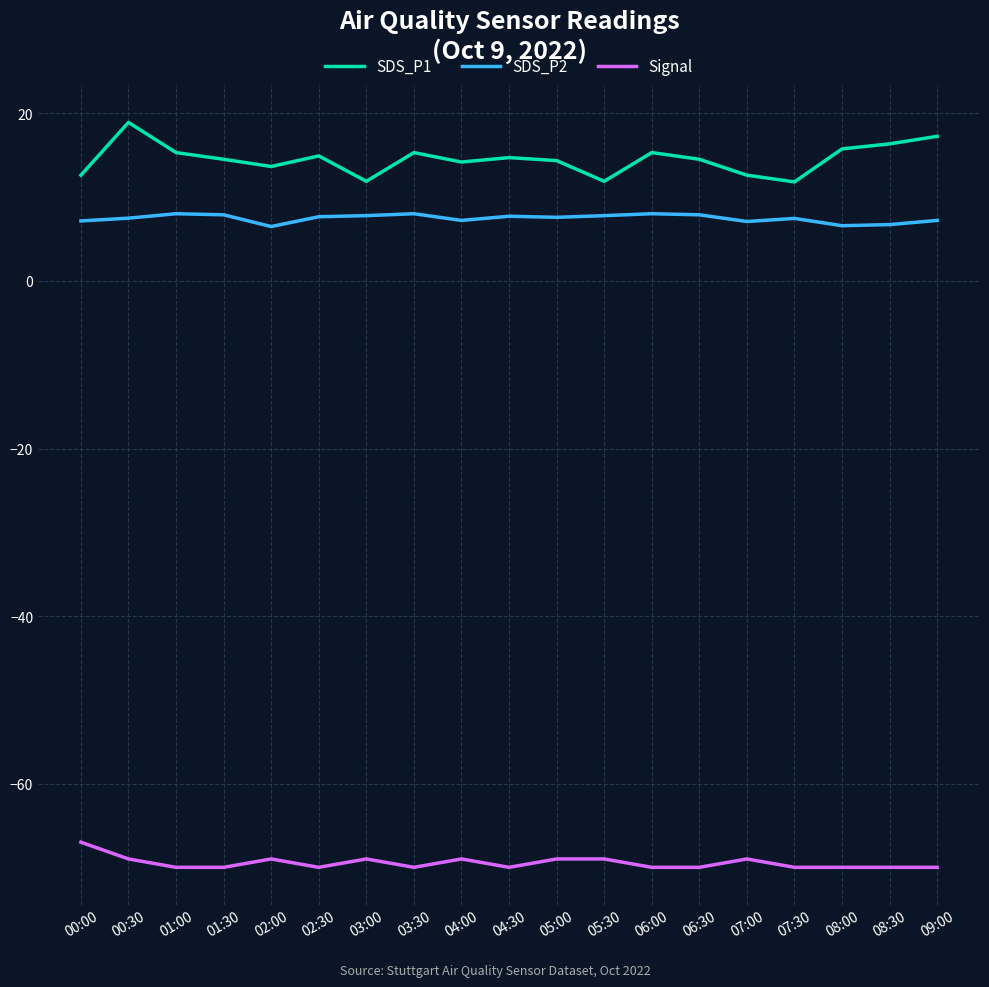

Is it true that Signal equals -69.0 at 00:30?

True